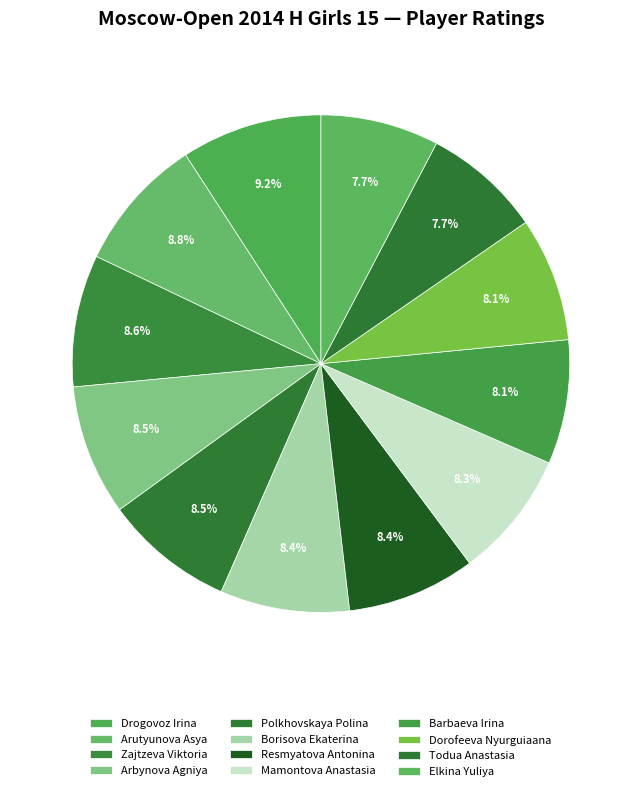

Which slice is the smallest?

Elkina Yuliya